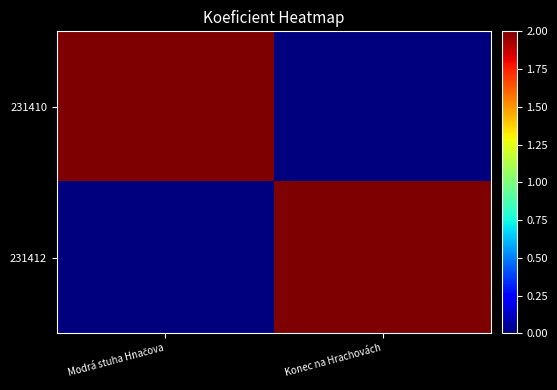

Which series has the largest total across all categories?

231410